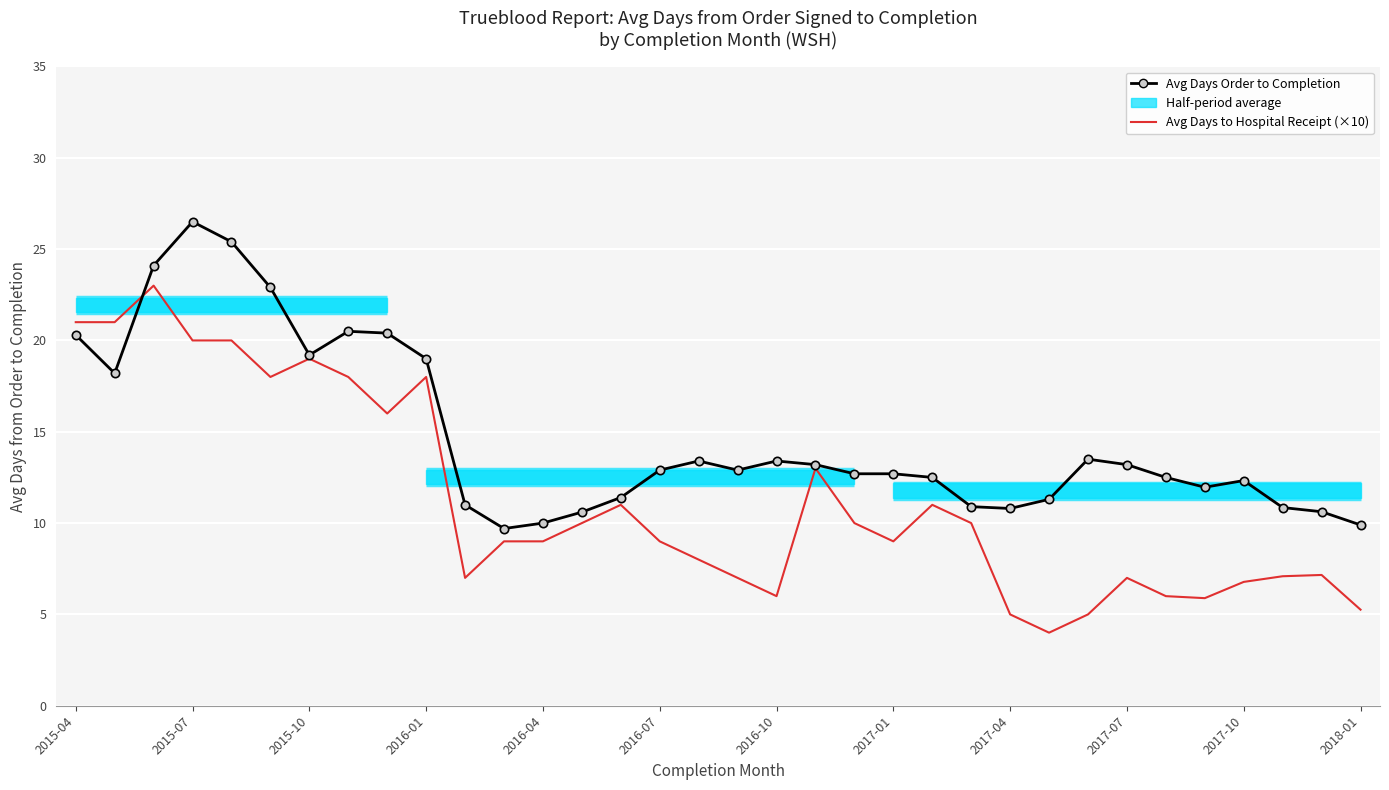

How many data points in Avg Days to Hospital Receipt (×10) are above 9?

16